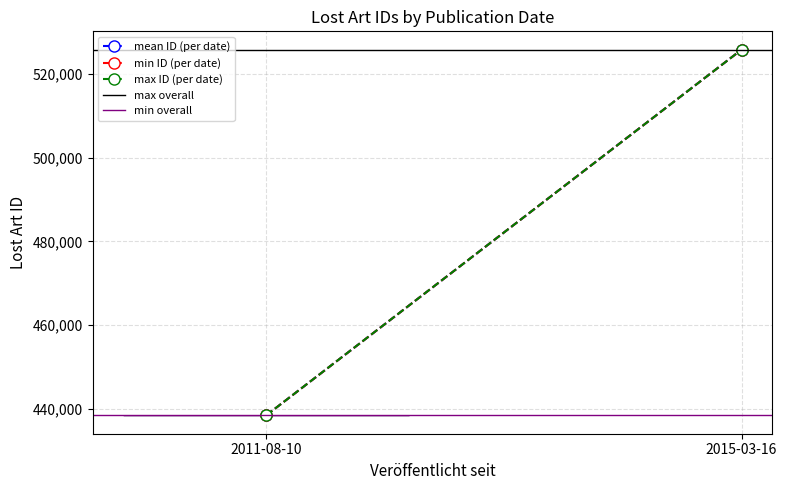

At which label is mean ID (per date) closest to 482128?

2011-08-10